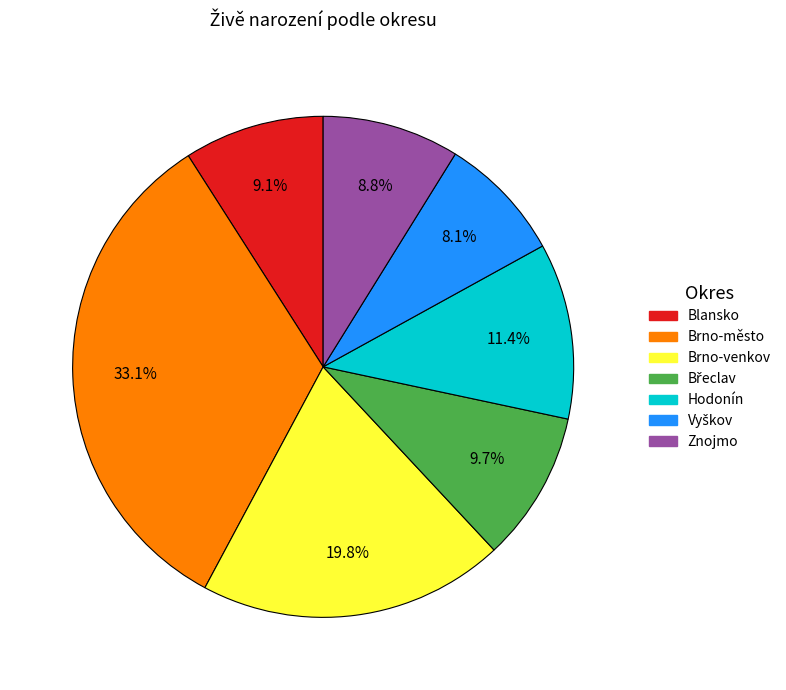

Do Blansko and Hodonín together represent more than half of the pie?

No